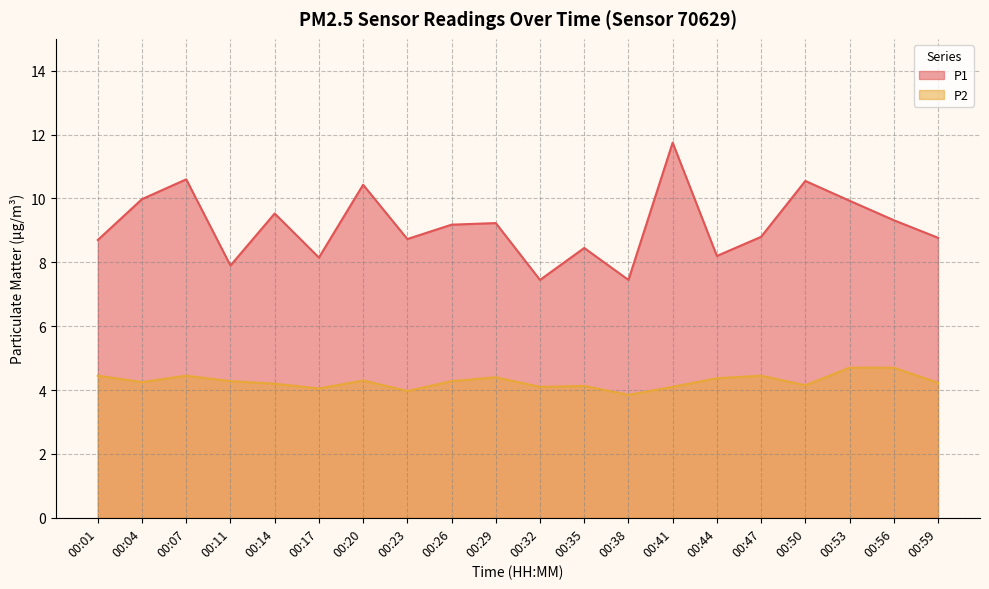

True or false: P2 and P1 intersect in this chart.

False